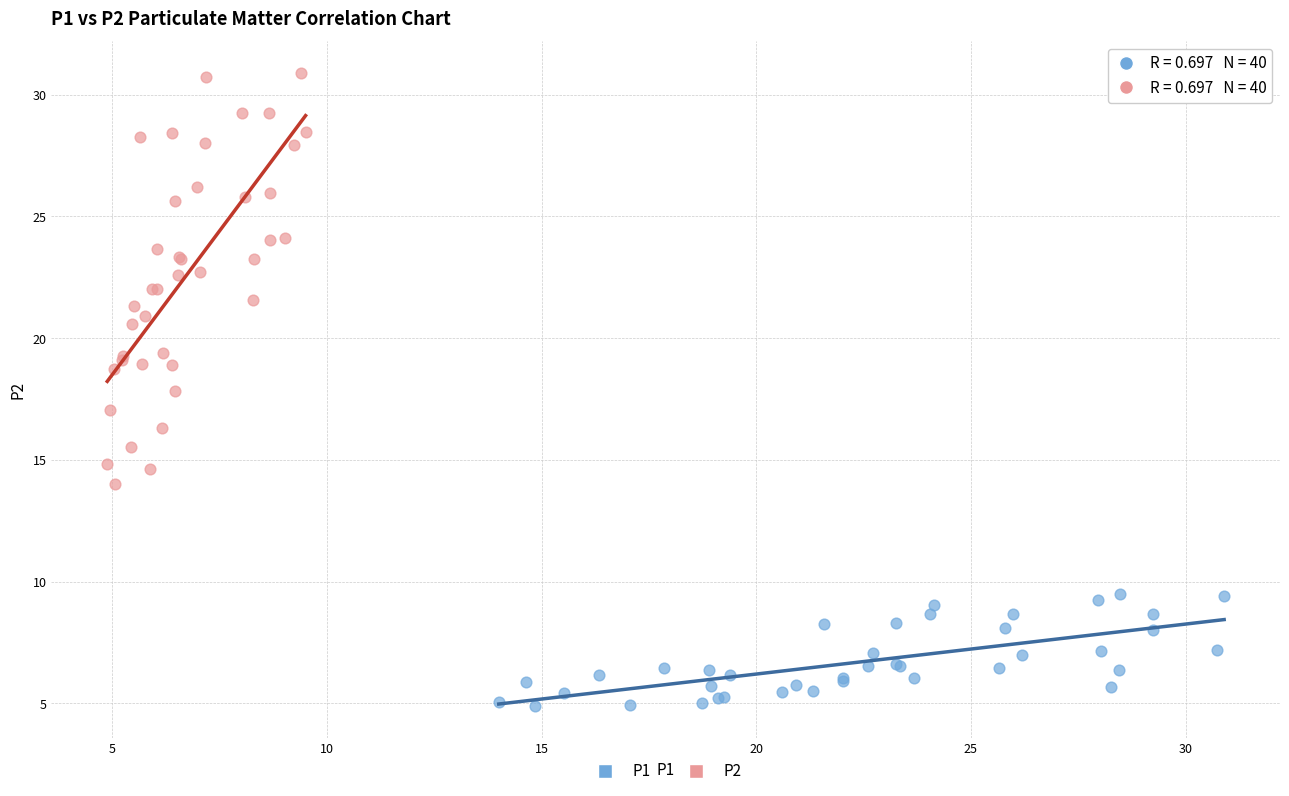

Which series reaches the maximum Y coordinate?

P2